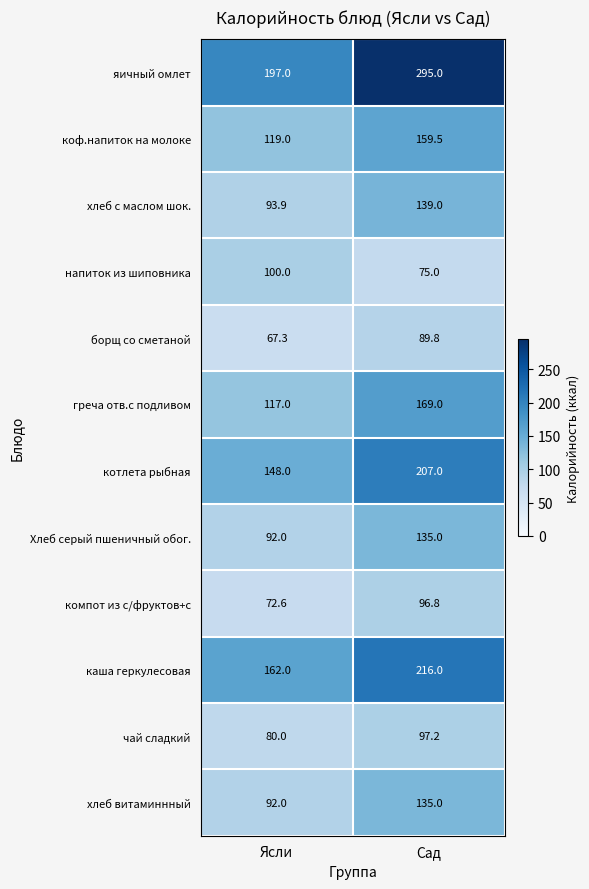

Which category has the highest value across all series?

Сад